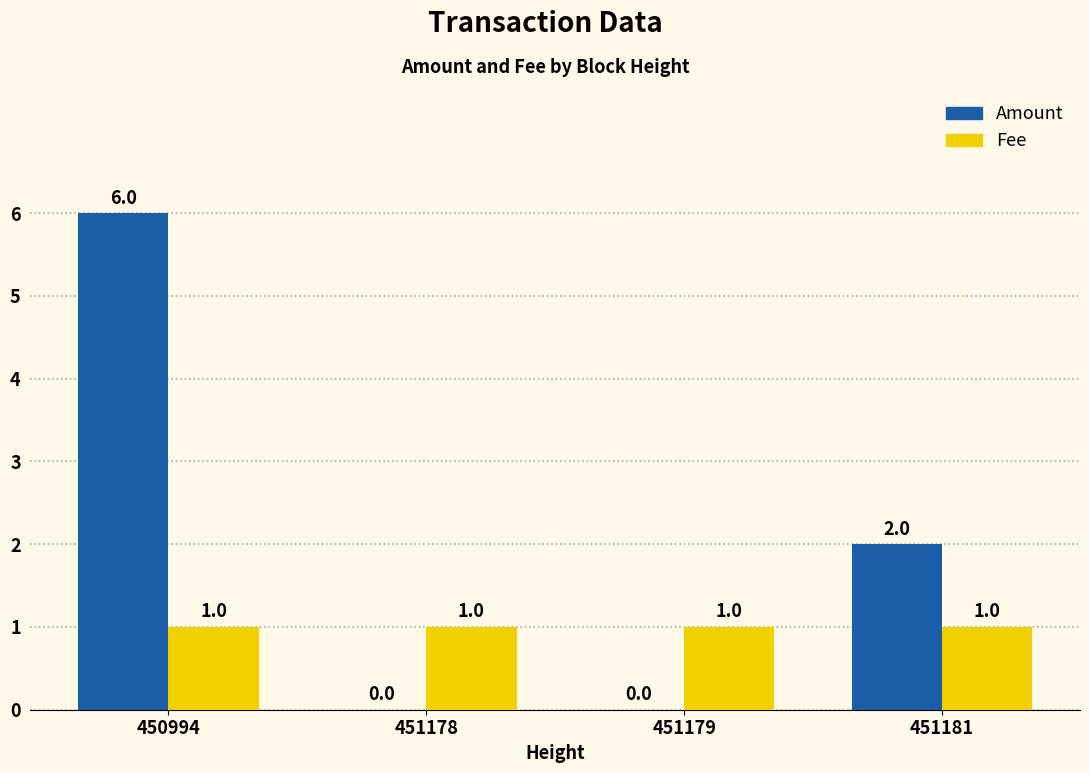

What are all the series names shown in the legend?

Amount, Fee